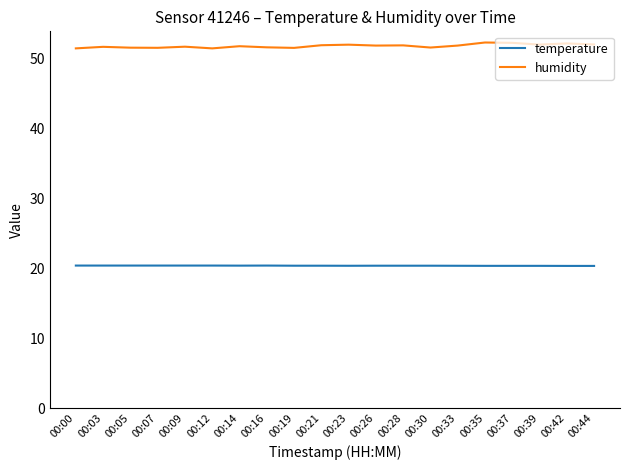

What is the greatest value displayed?

52.3